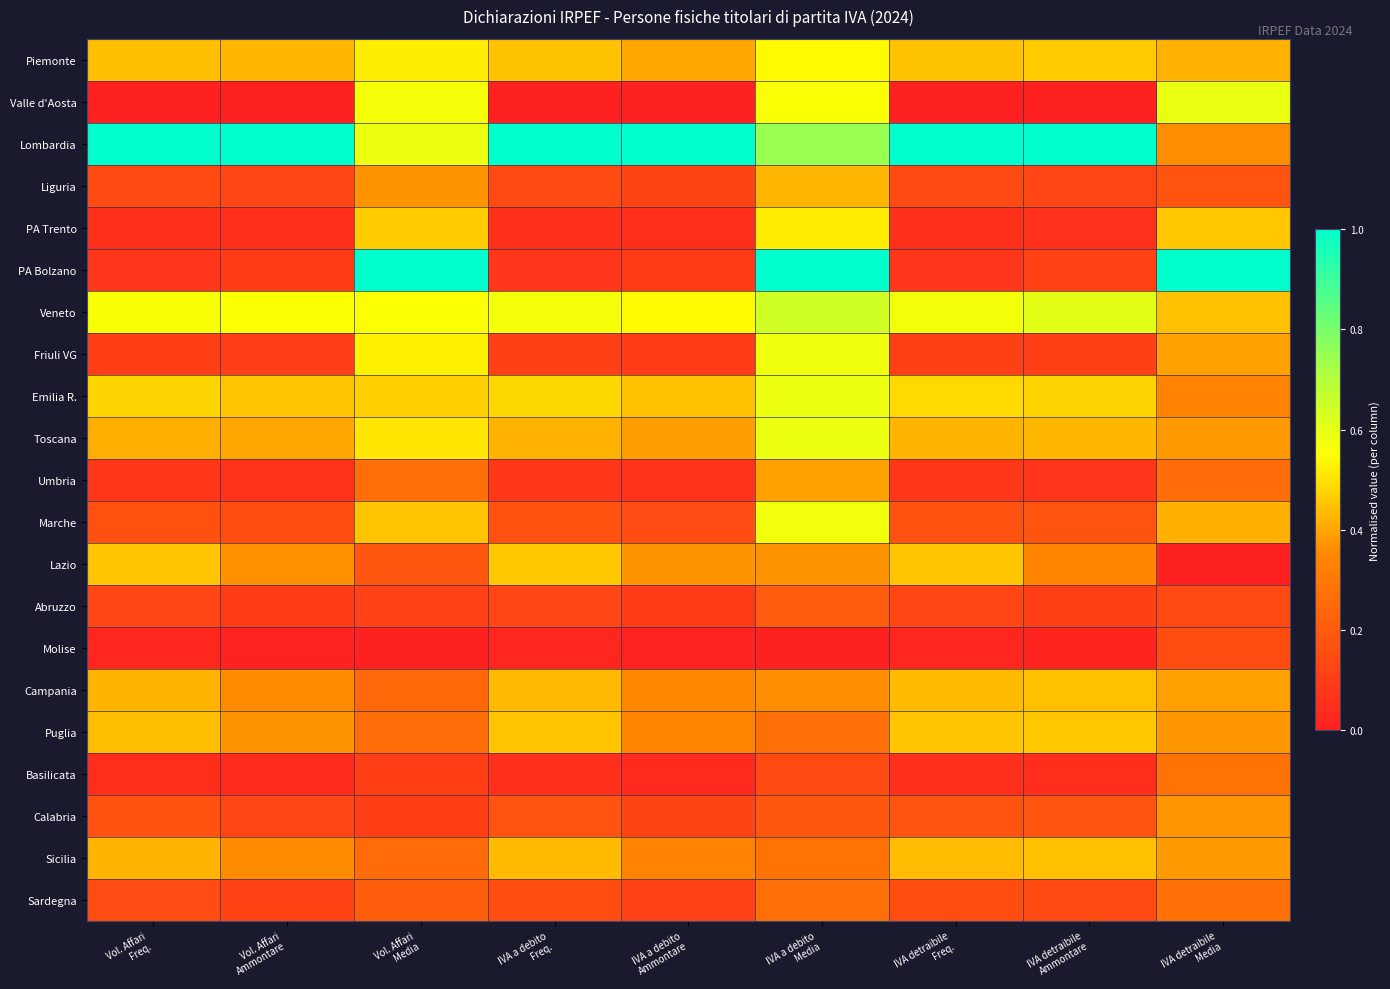

List the series in order of their peak value, highest first.

Lombardia, PA Bolzano, Veneto, Valle d'Aosta, Emilia R., Toscana, Friuli VG, Marche, Piemonte, PA Trento, Lazio, Puglia, Campania, Sicilia, Liguria, Umbria, Calabria, Basilicata, Sardegna, Abruzzo, Molise